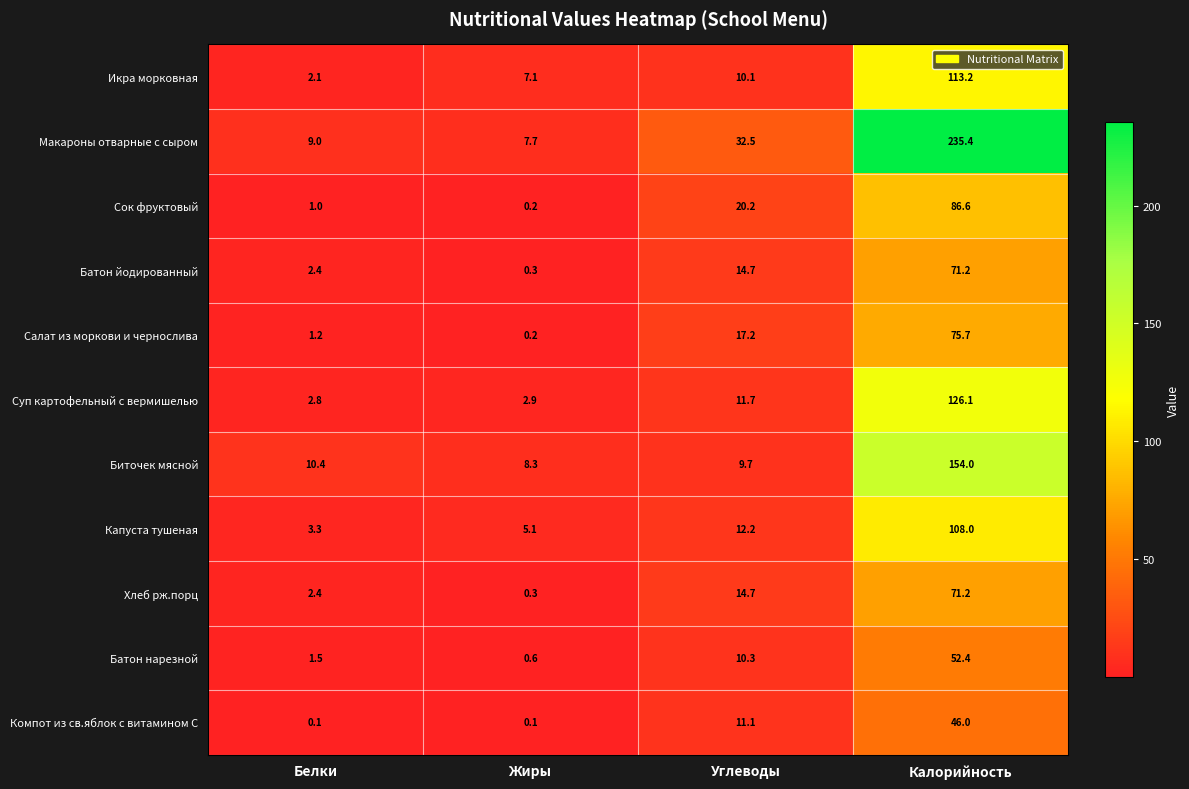

Is it true that Салат из моркови и чернослива equals 1.9 at Белки?

False